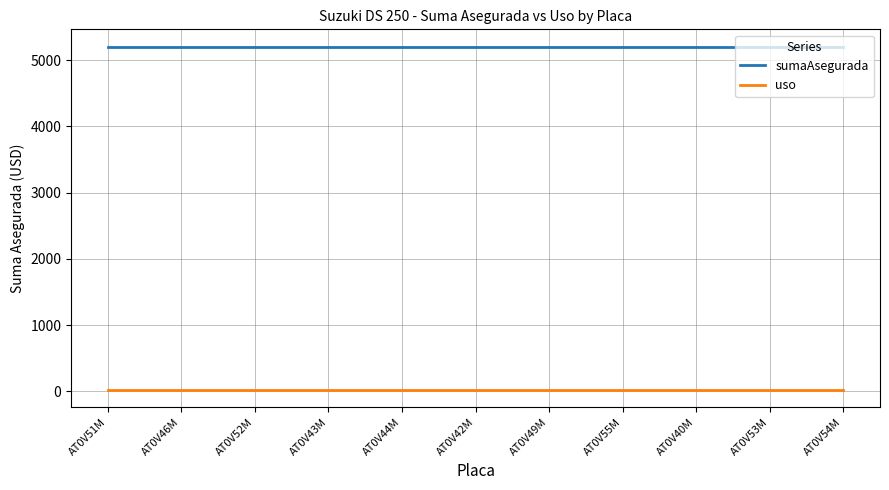

Is it true that sumaAsegurada equals 5208.0 at AT0V46M?

True